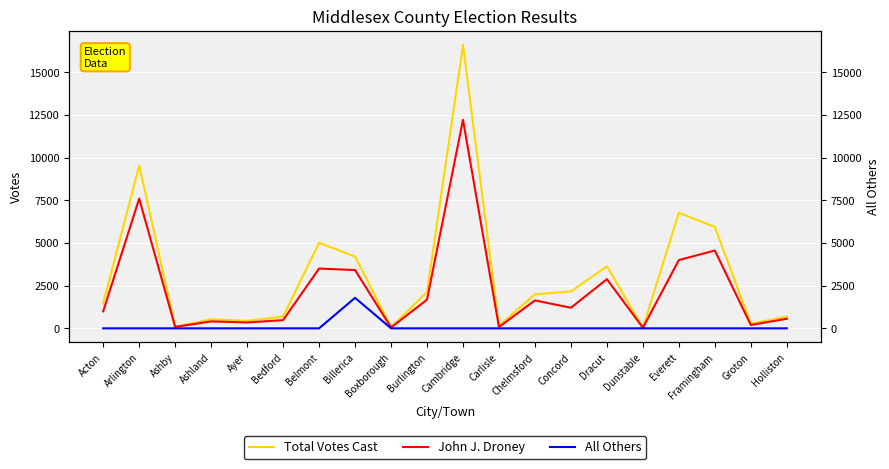

The value of Total Votes Cast at Holliston is 687. True or false?

True